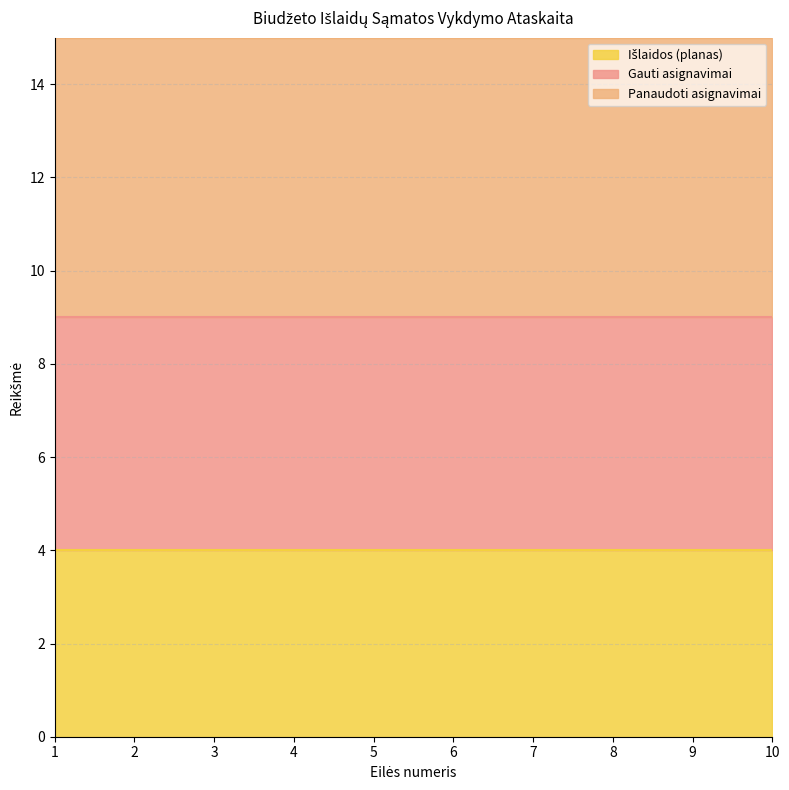

Between 1 and 7, which is larger?

1